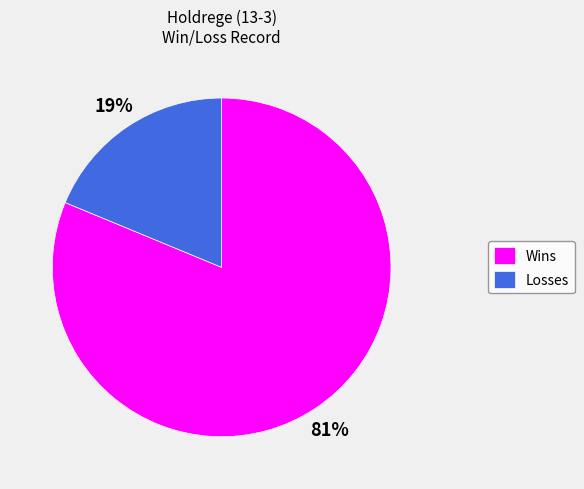

True or false: Wins accounts for 81% of the total.

True